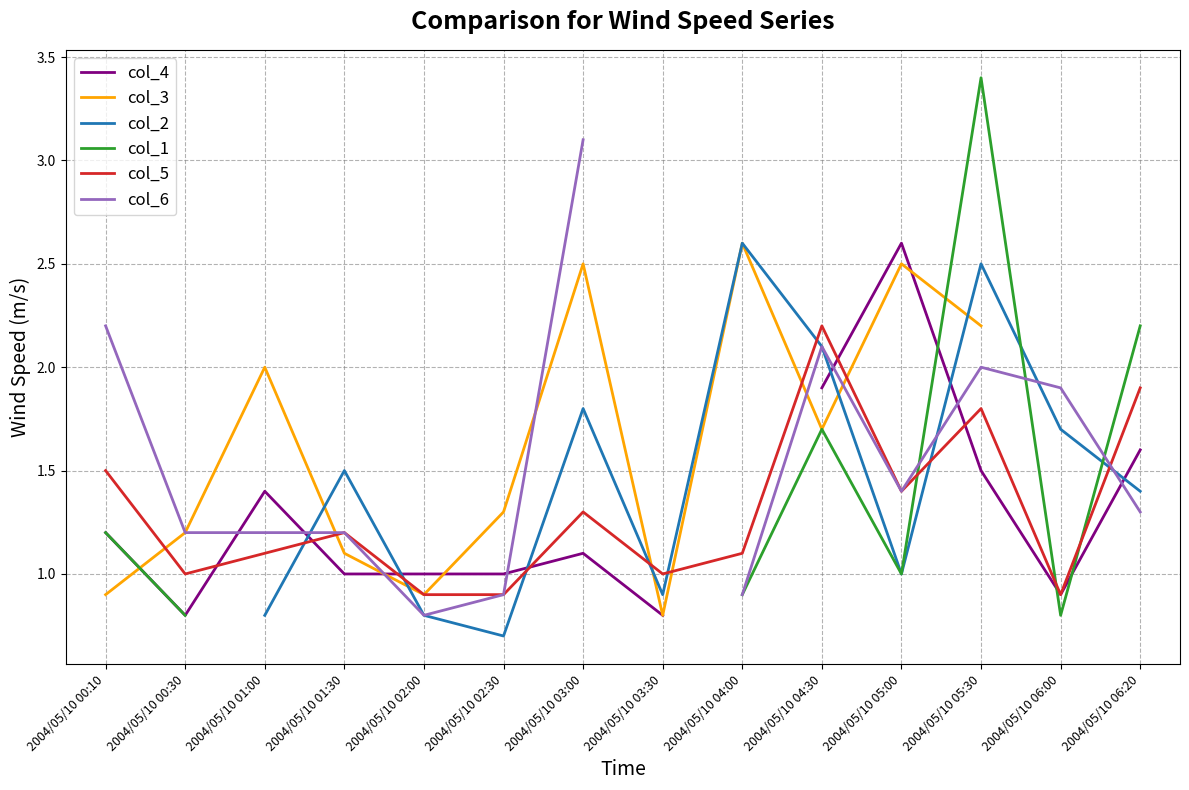

In col_1, how many points are higher than both neighbors (excluding endpoints)?

2